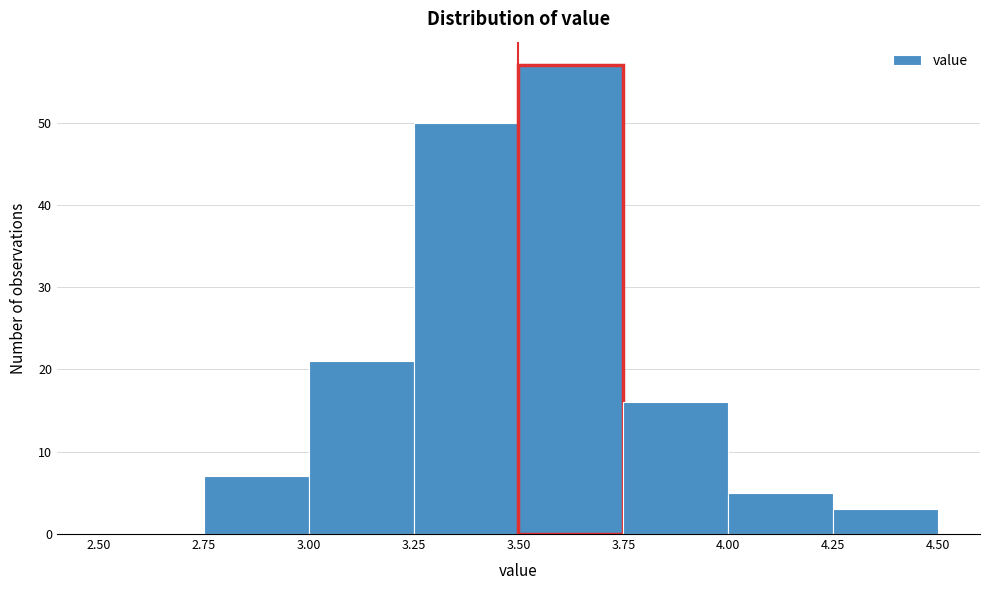

Which range on the x-axis has the tallest bar?

3.50 to 3.75